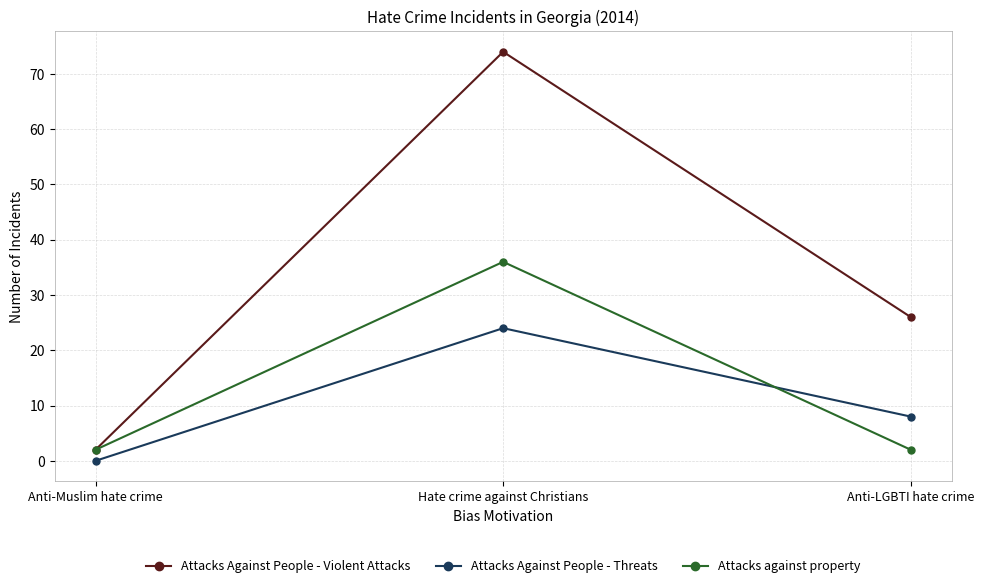

List the labels in order of Attacks Against People - Violent Attacks value, largest first.

Hate crime against Christians, Anti-LGBTI hate crime, Anti-Muslim hate crime